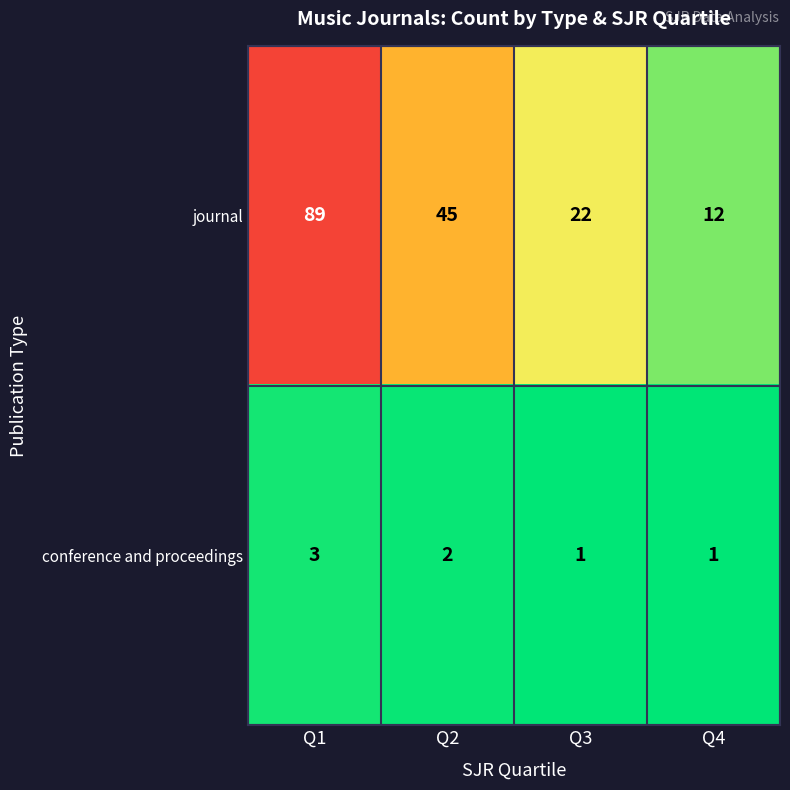

Which category has the highest value across all series?

Q1